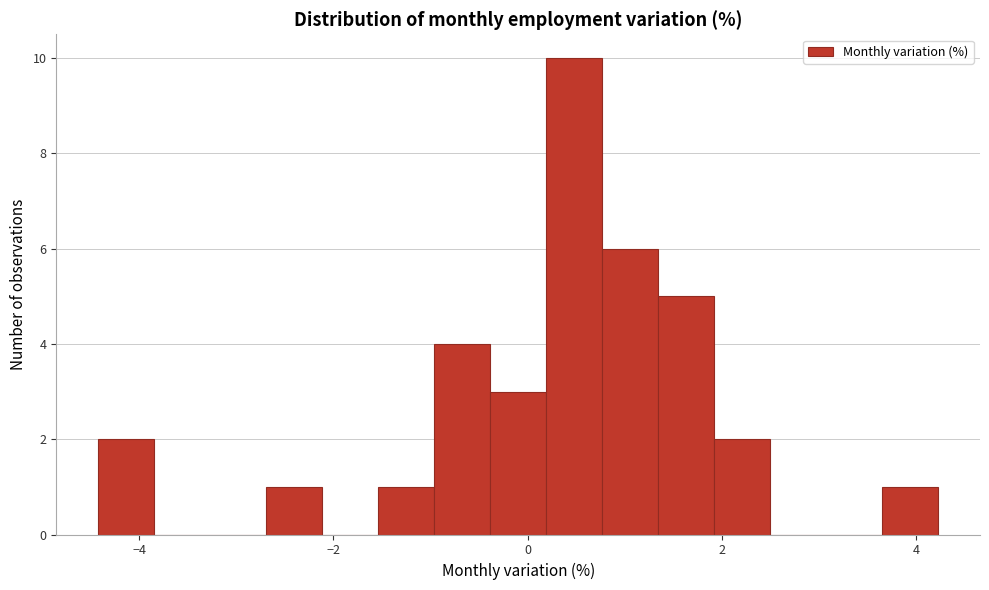

Read against the x-axis, roughly where is the centre of the tallest bar?

0.4